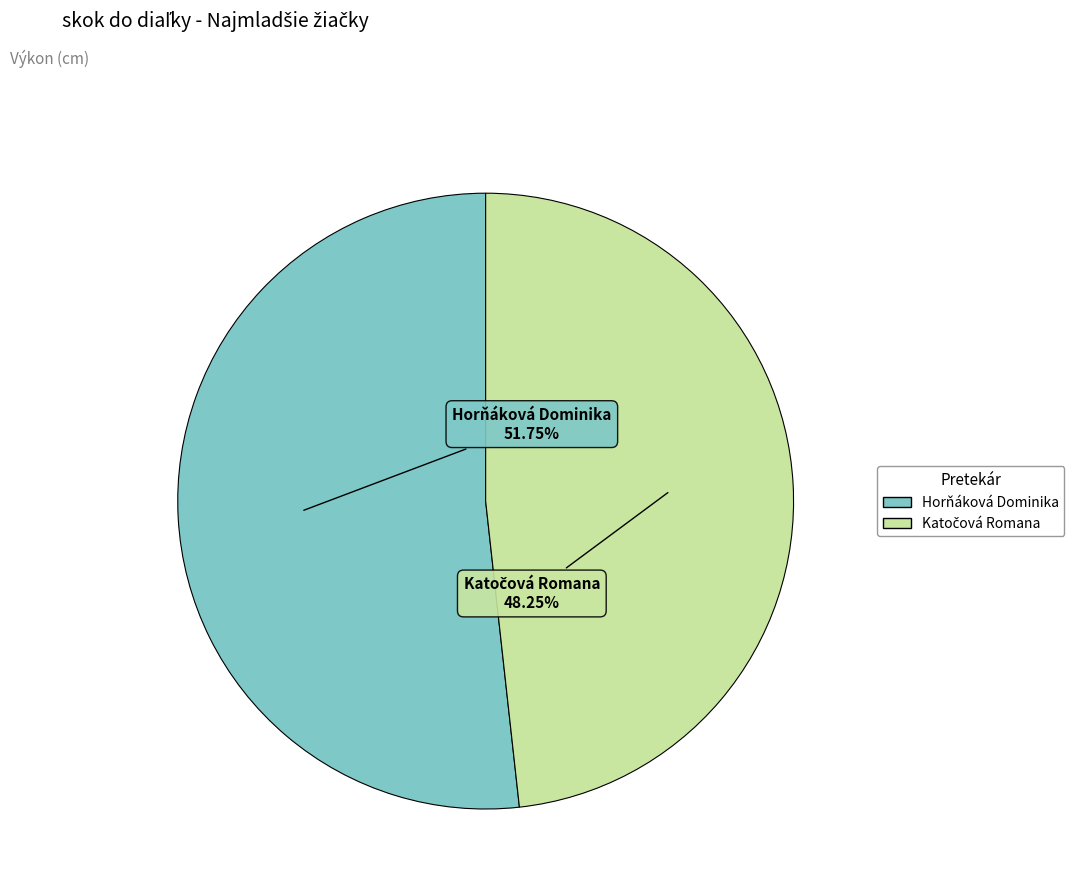

What is the largest slice in the pie chart?

Horňáková Dominika